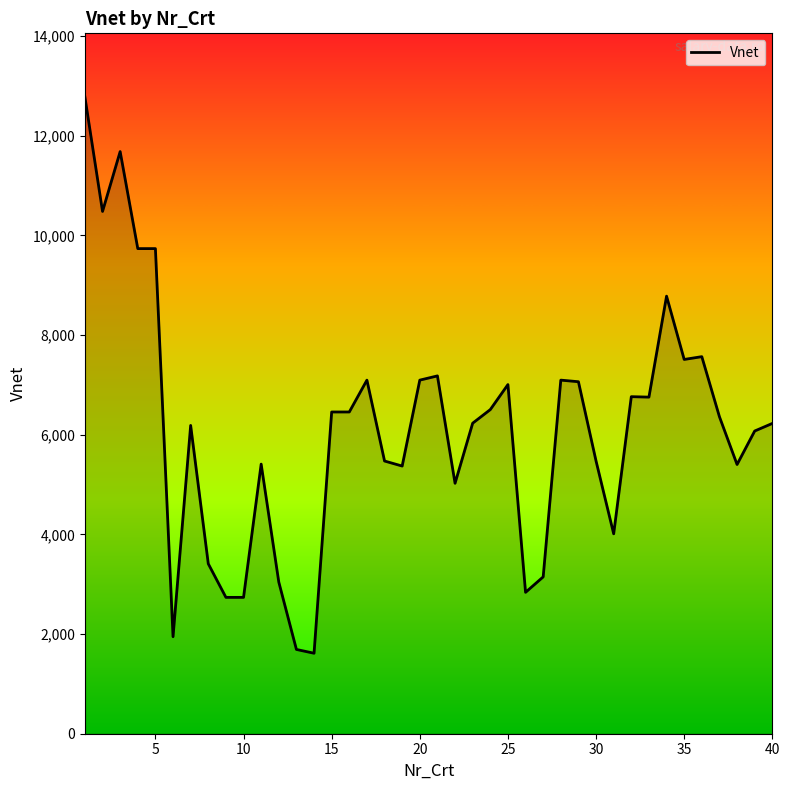

What is the difference between the maximum and minimum values?

11161